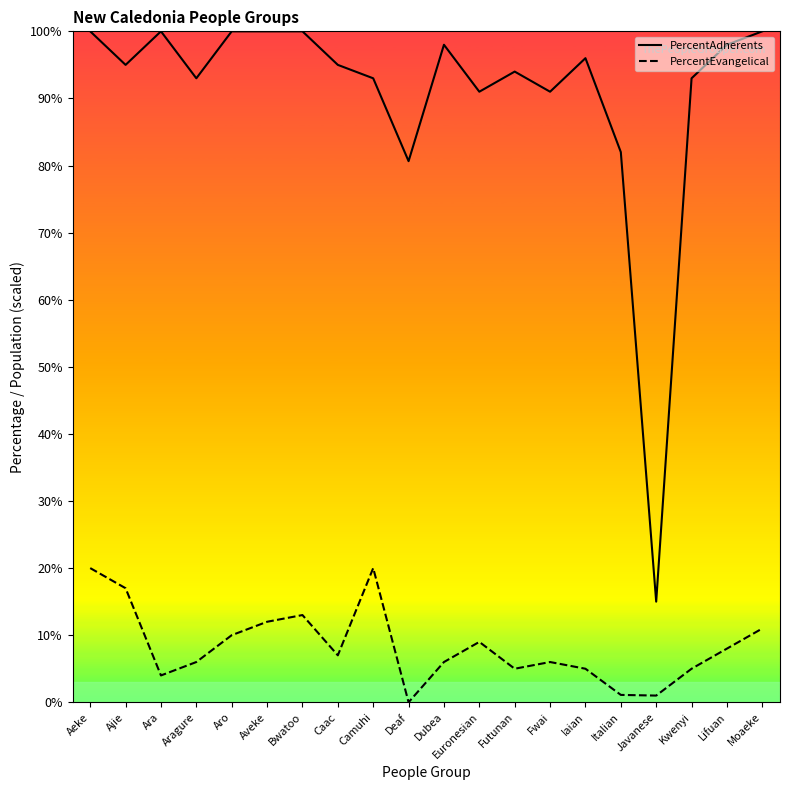

True or false: PercentEvangelical has a value of 21.7 at Bwatoo.

False